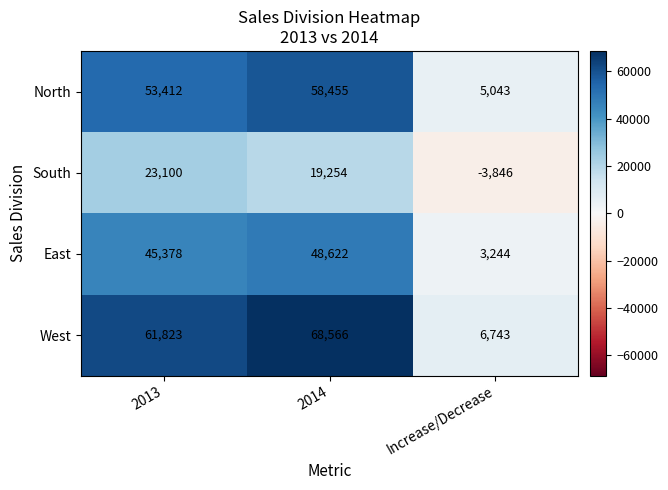

At how many categories does at least one series exceed 36336?

2